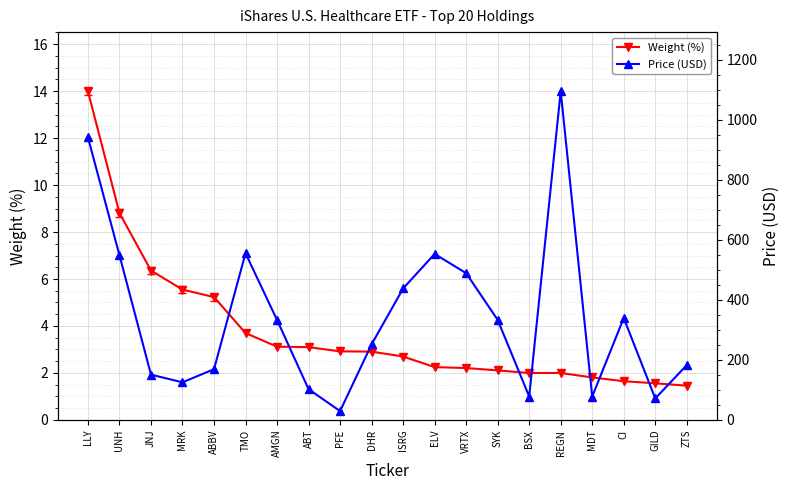

True or false: Weight (%) has more than 2 interior local peaks.

False